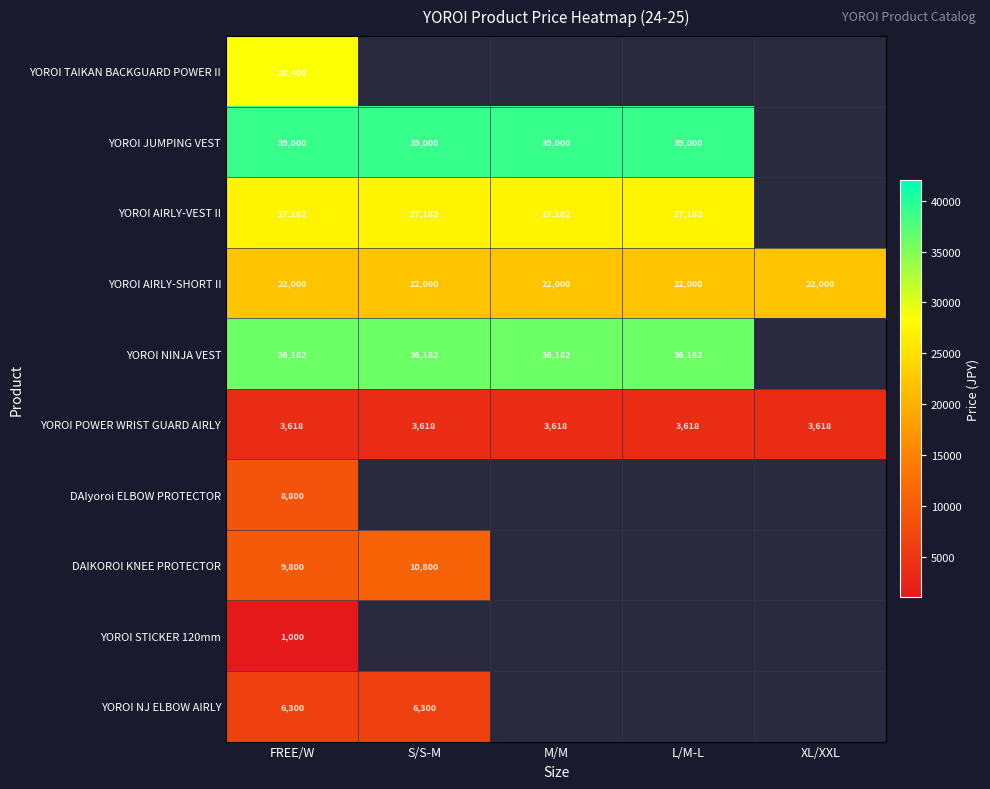

Is it true that YOROI JUMPING VEST equals 10577.9 at M/M?

False